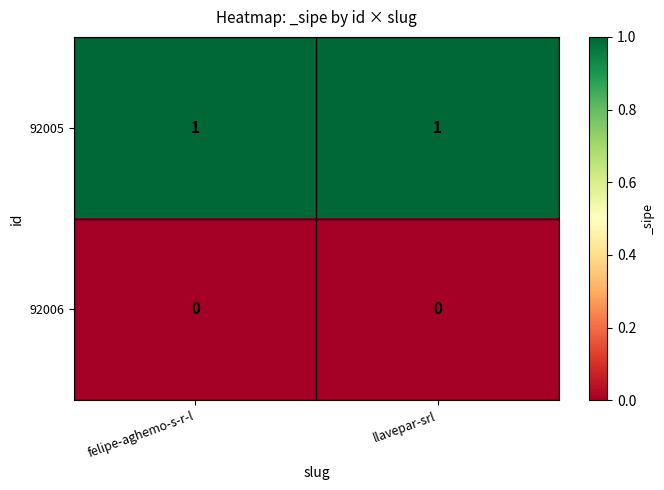

Is the value of 92006 at llavepar-srl greater than the value of 92005 at llavepar-srl?

No